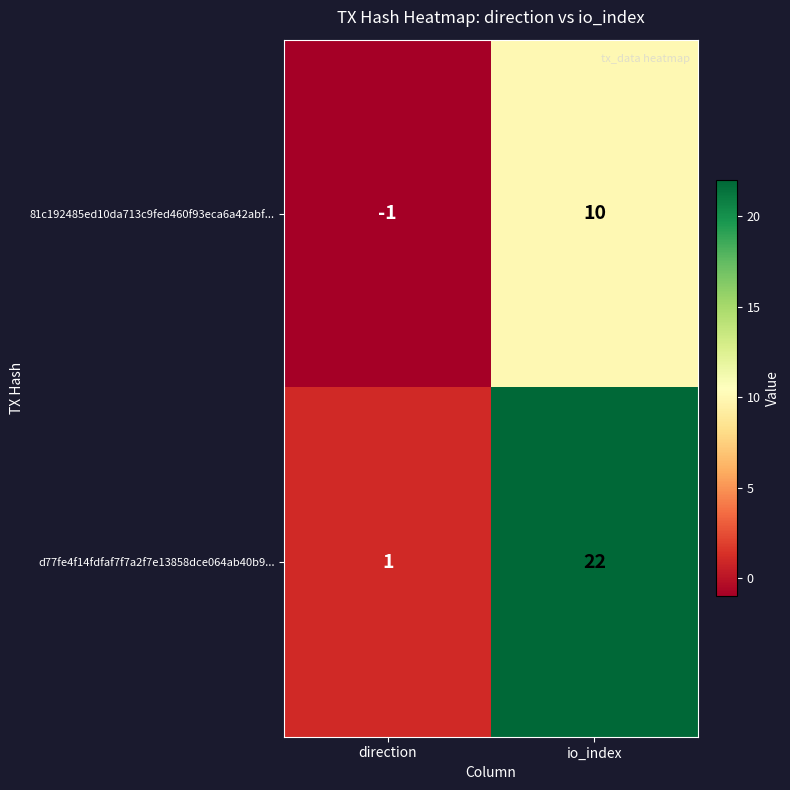

What is the smallest value displayed?

-1